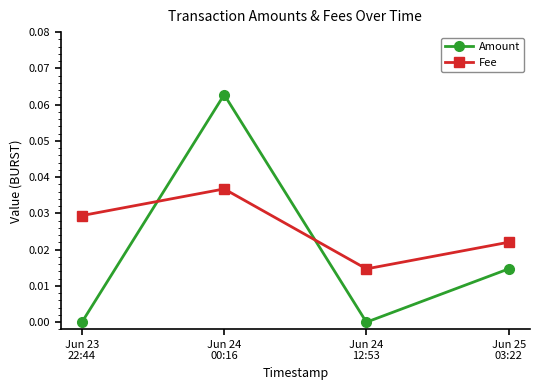

Is the value of Fee at Jun 23
22:44 greater than the value of Amount at Jun 23
22:44?

Yes